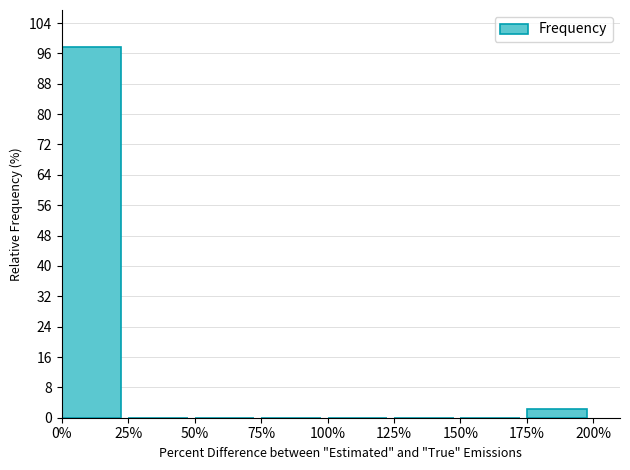

Reading right to left, extract all data points from this chart.

175%=2.3	150%=0.0	125%=0.0	100%=0.0	75%=0.0	50%=0.0	25%=0.0	0%=97.7